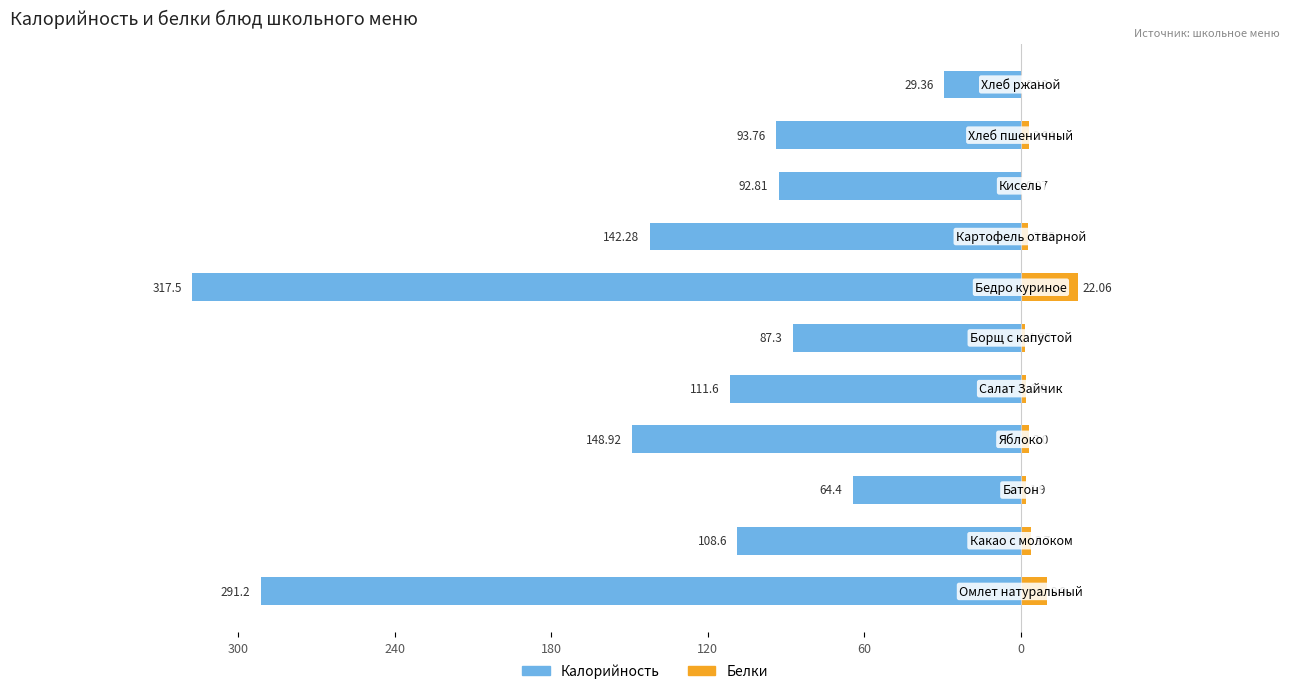

Between 300 and 240, which is larger?

240